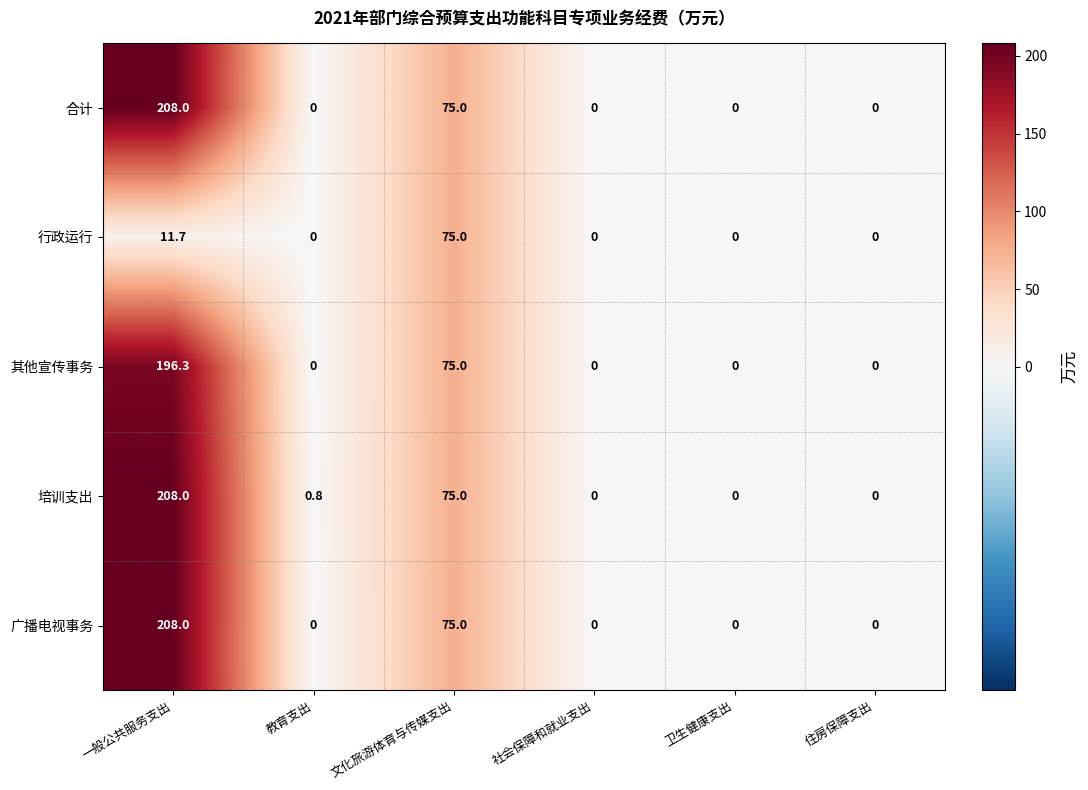

What is the difference between the maximum and minimum values in the 广播电视事务 series?

208.0